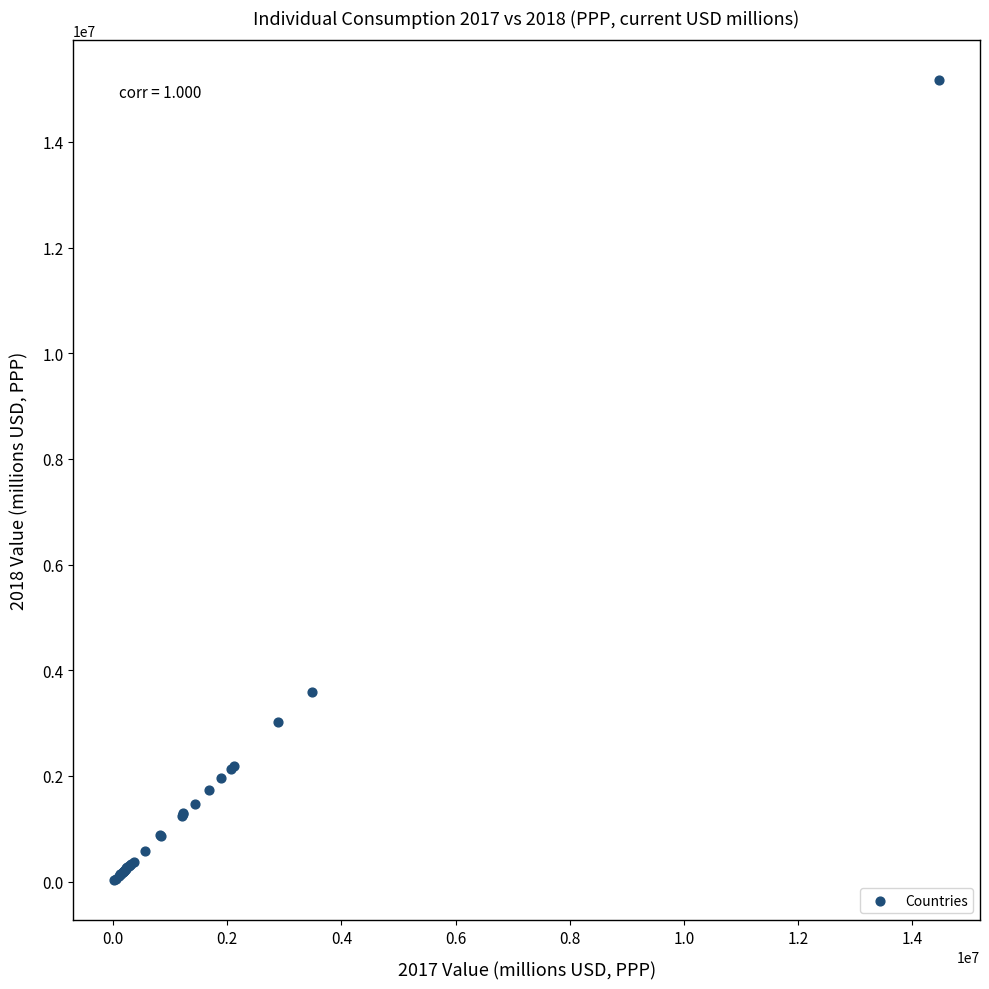

What Y value in the scatter plot is closest to 7595737?

3581967.8